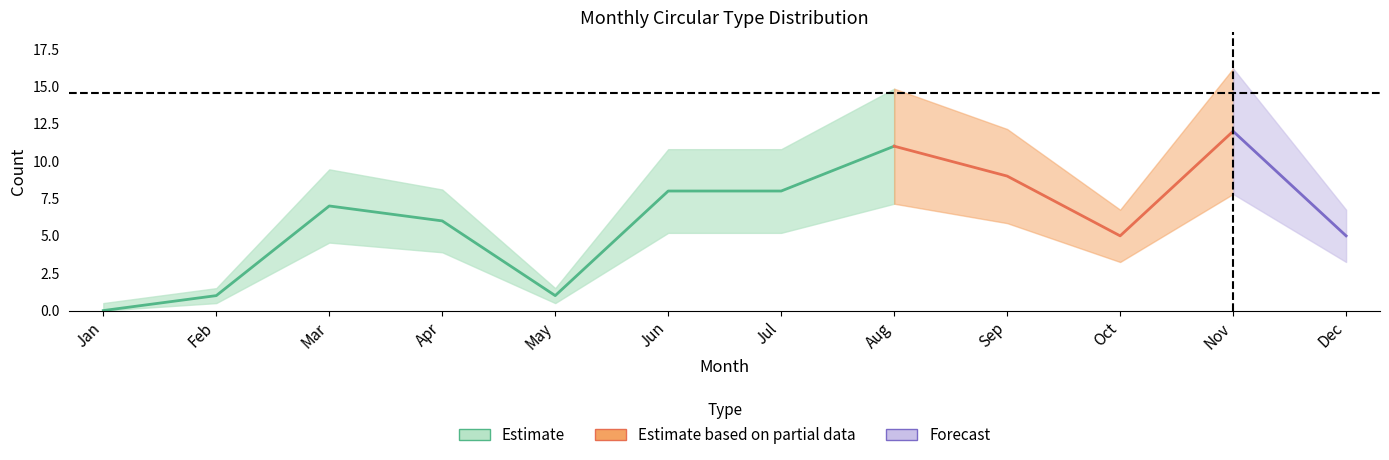

Where does the DOU series first go above 7?

Jun